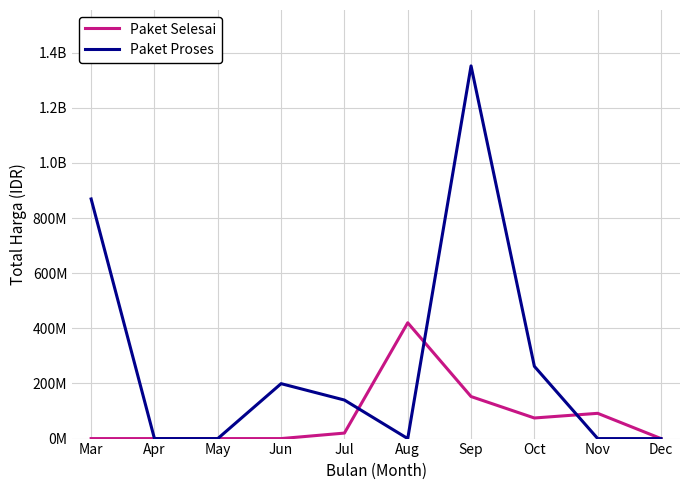

Does the chart have visible grid lines?

Yes